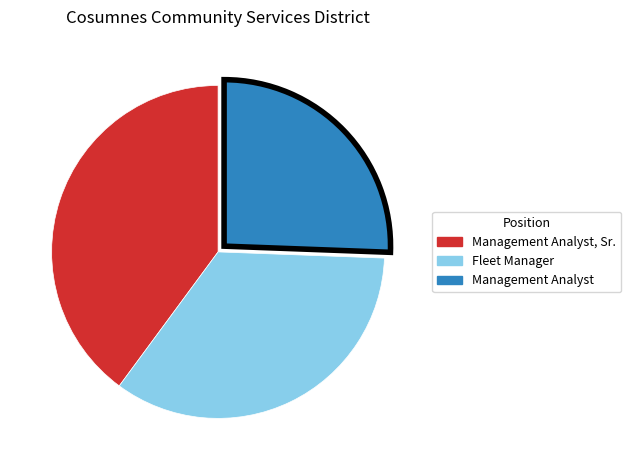

Does Management Analyst, Sr. account for over 50% of the chart?

No